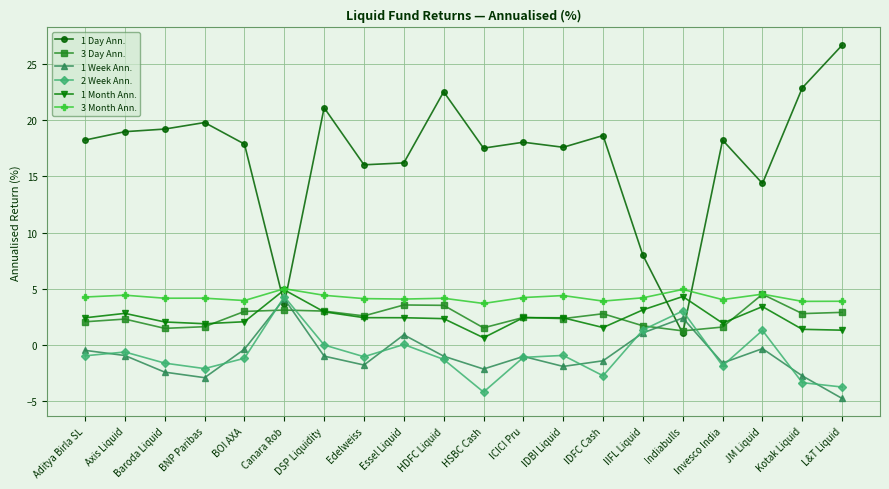

What is the sum of all 1 Week Ann. values?

-18.2